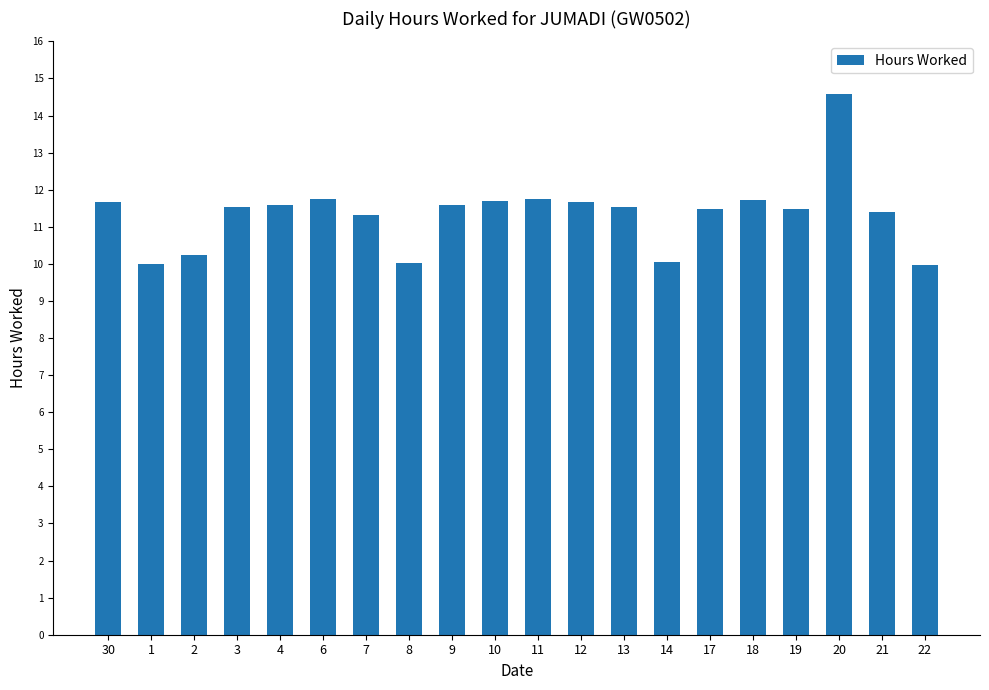

What is the value of the 14th bar from the left?

10.0